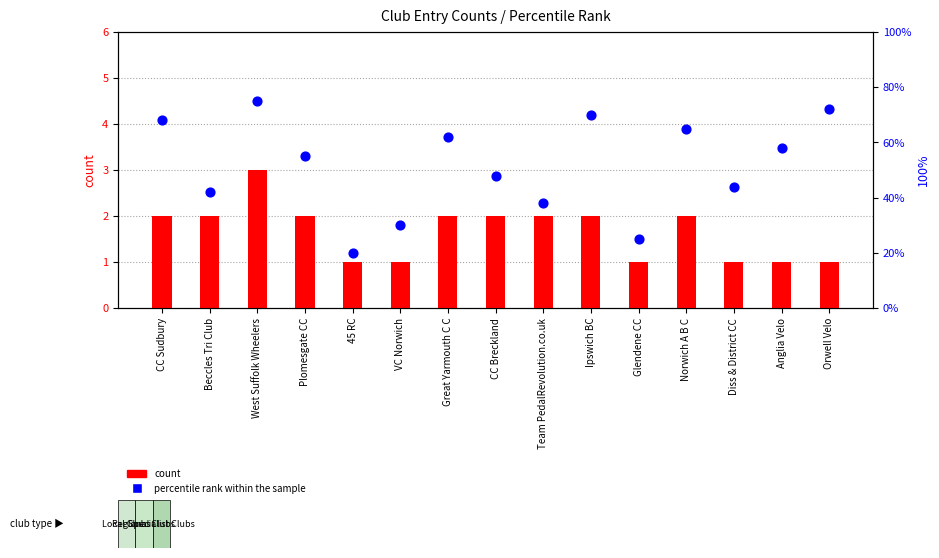

At which category is the sum across all series the highest?

West Suffolk Wheelers